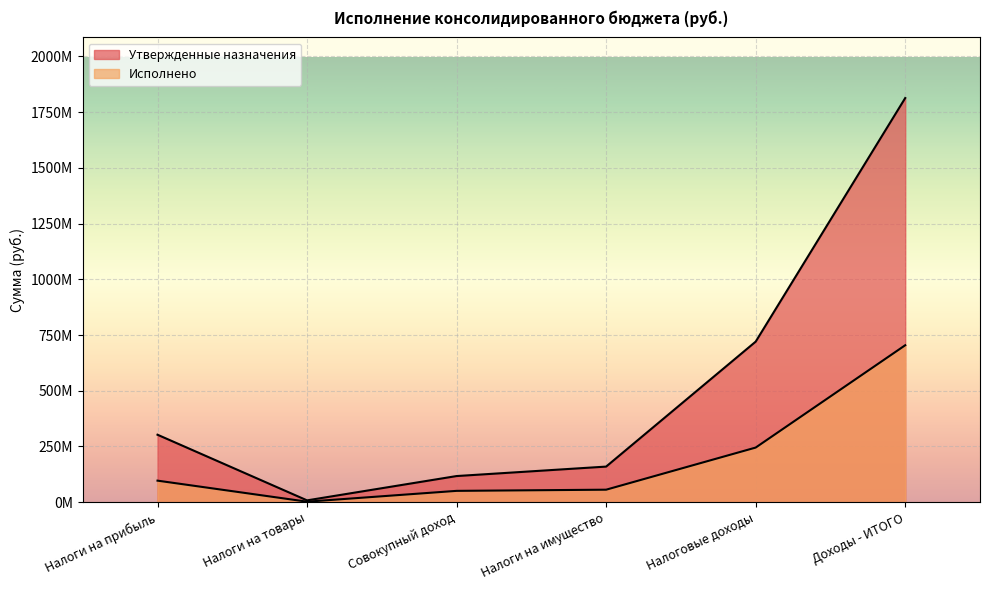

How many values in the Утвержденные назначения series are below 302700000?

3